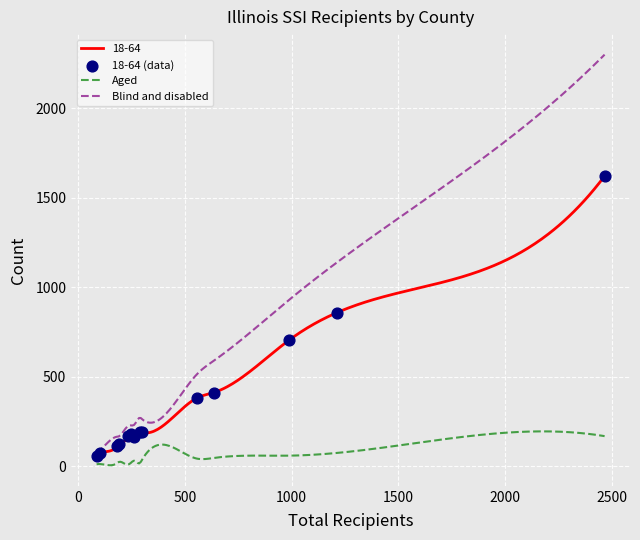

What is the maximum value for Aged?

194.6